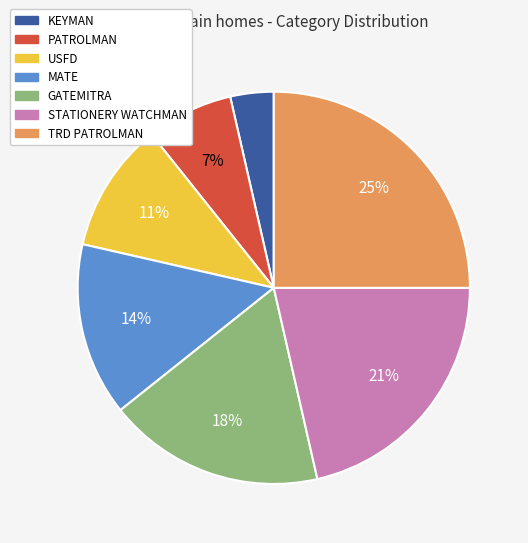

Rank the categories by value from lowest to highest.

KEYMAN, PATROLMAN, USFD, MATE, GATEMITRA, STATIONERY WATCHMAN, TRD PATROLMAN